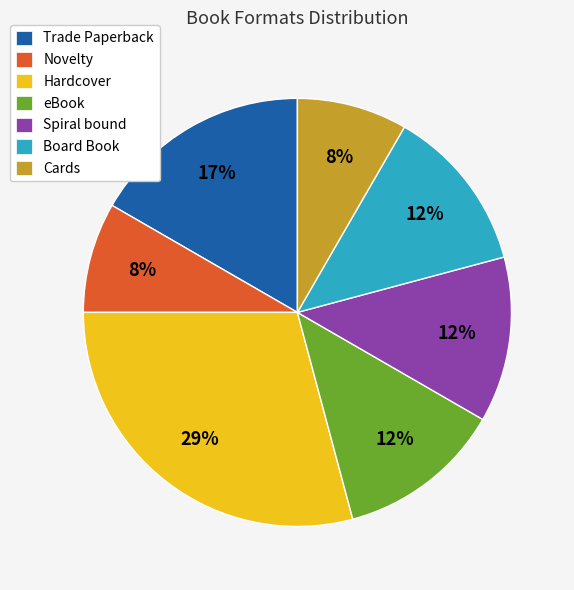

Approximately how many times larger is the value at Spiral bound compared to Novelty?

1.5